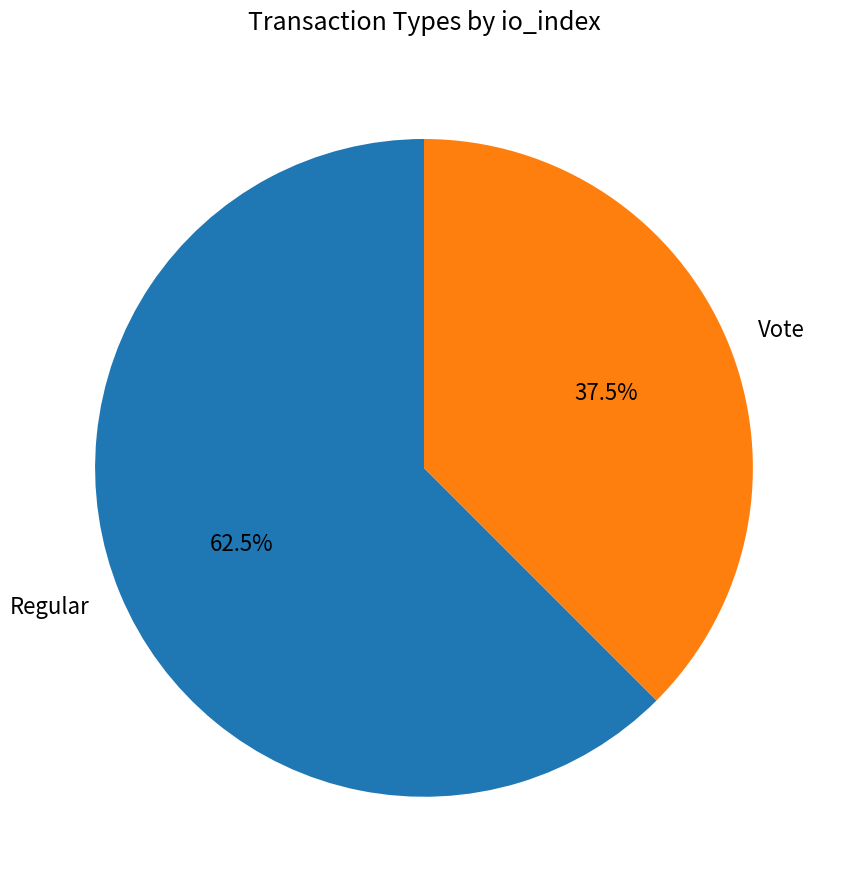

How many segments does this pie chart have?

2